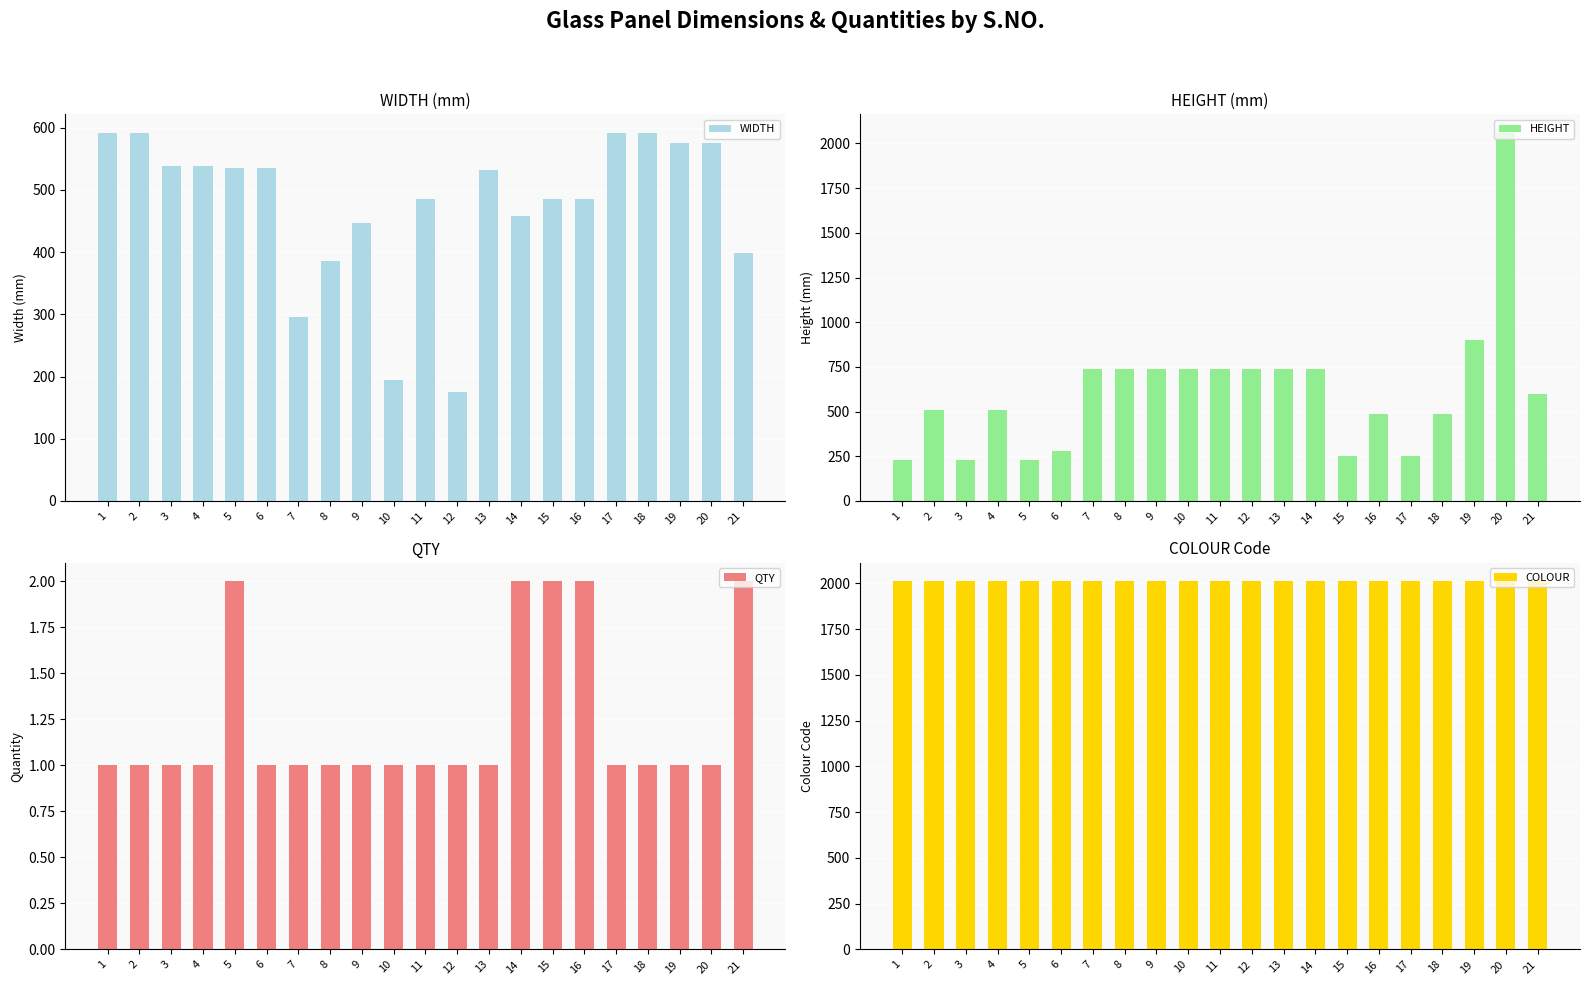

Which series has the widest spread of values?

HEIGHT